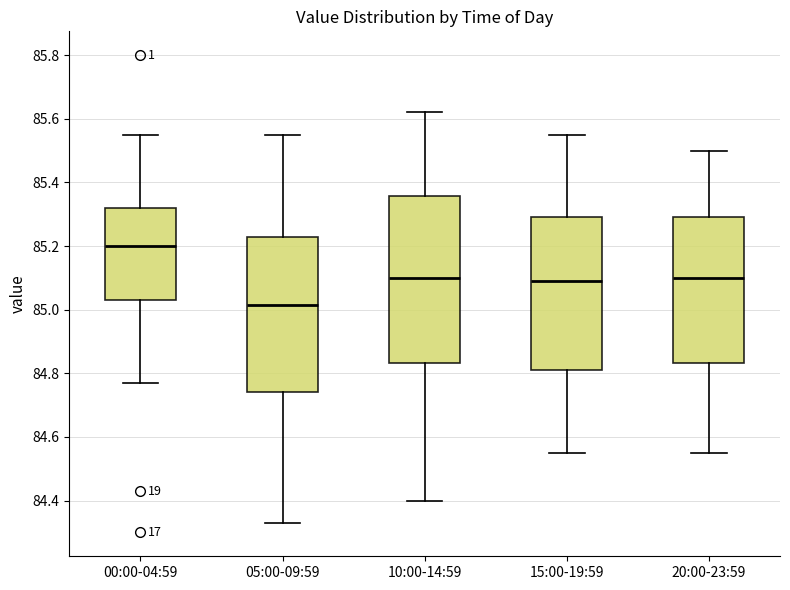

Which box has the highest median line?

00:00-04:59